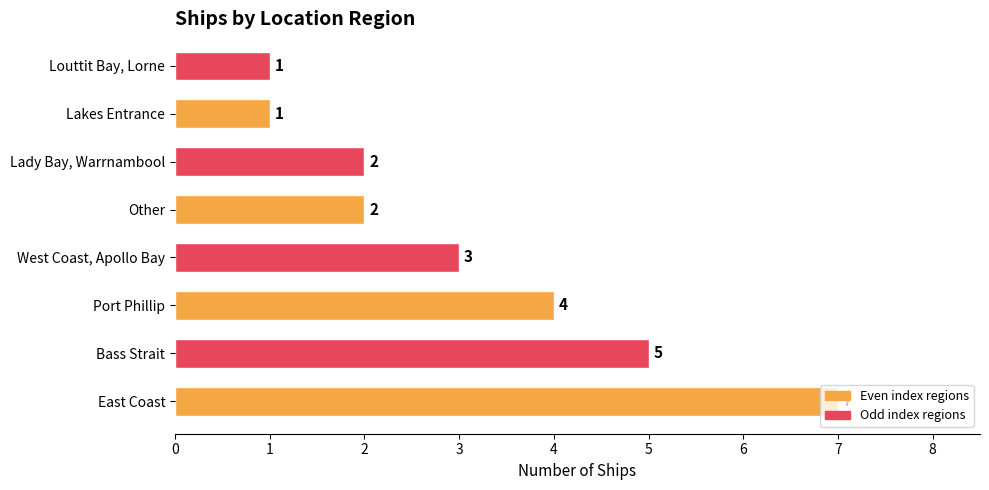

What is the difference between the values at Louttit Bay, Lorne and Port Phillip?

3